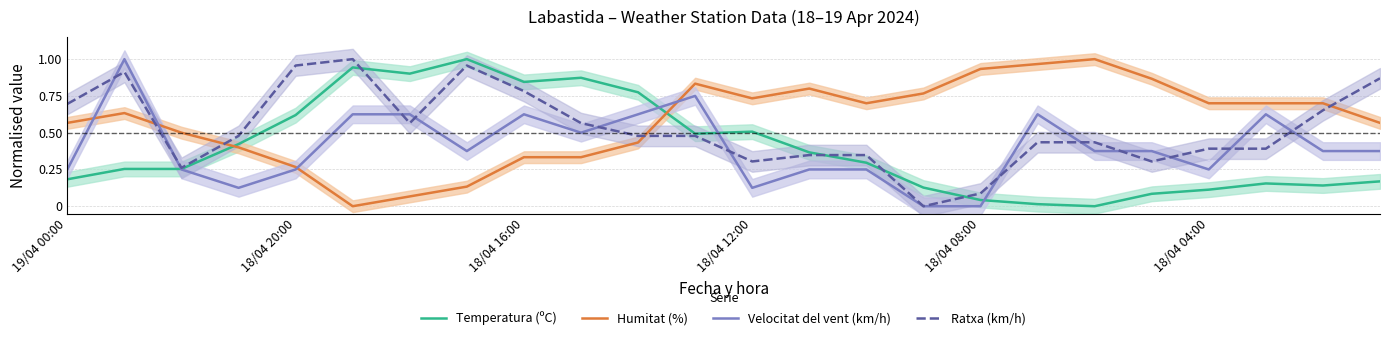

What is the maximum value for Ratxa (km/h)?

1.0